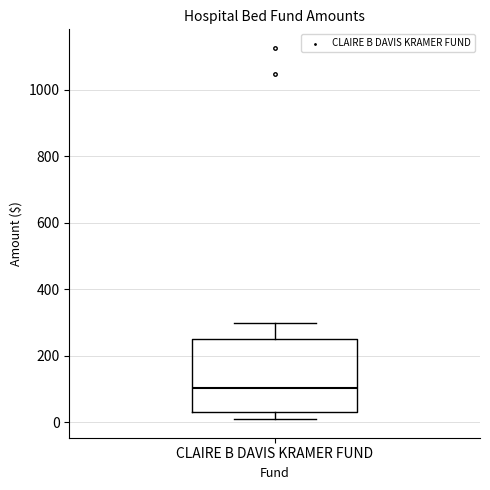

Read this box plot against the y-axis: the position of the median line, the range covered by the box, and the ends of both whiskers. The values are not printed on the chart, so give them approximately, as read against the axis.

median 100, box 40 to 260, whiskers 20 to 300